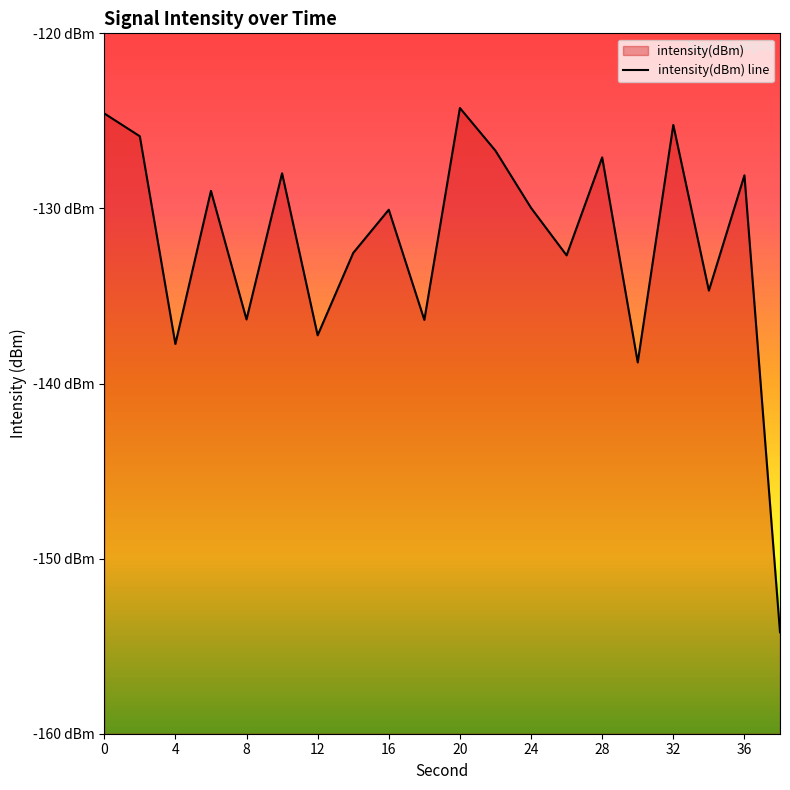

Does the chart display data point markers on the line(s)?

No